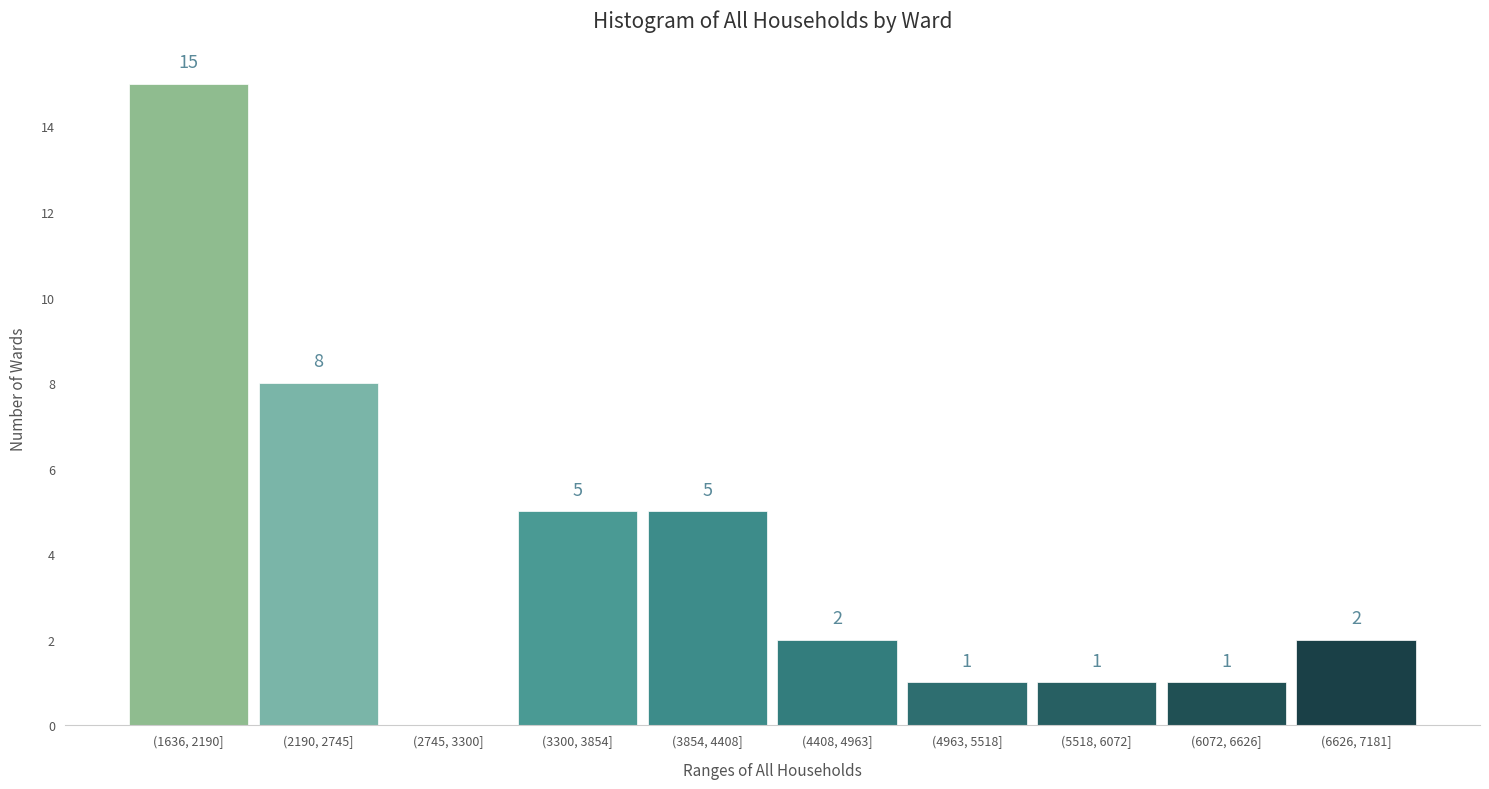

Reading left to right, transcribe all the data shown in this chart.

(1636, 2190]=15	(2190, 2745]=8	(2745, 3300]=0	(3300, 3854]=5	(3854, 4408]=5	(4408, 4963]=2	(4963, 5518]=1	(5518, 6072]=1	(6072, 6626]=1	(6626, 7181]=2